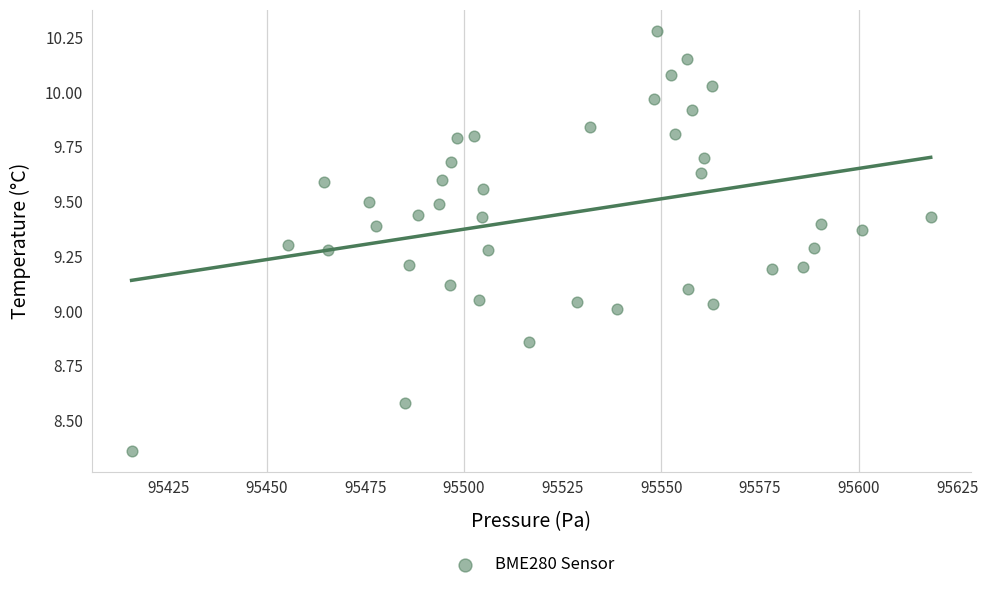

What is the range of Y values (max minus min)?

1.9